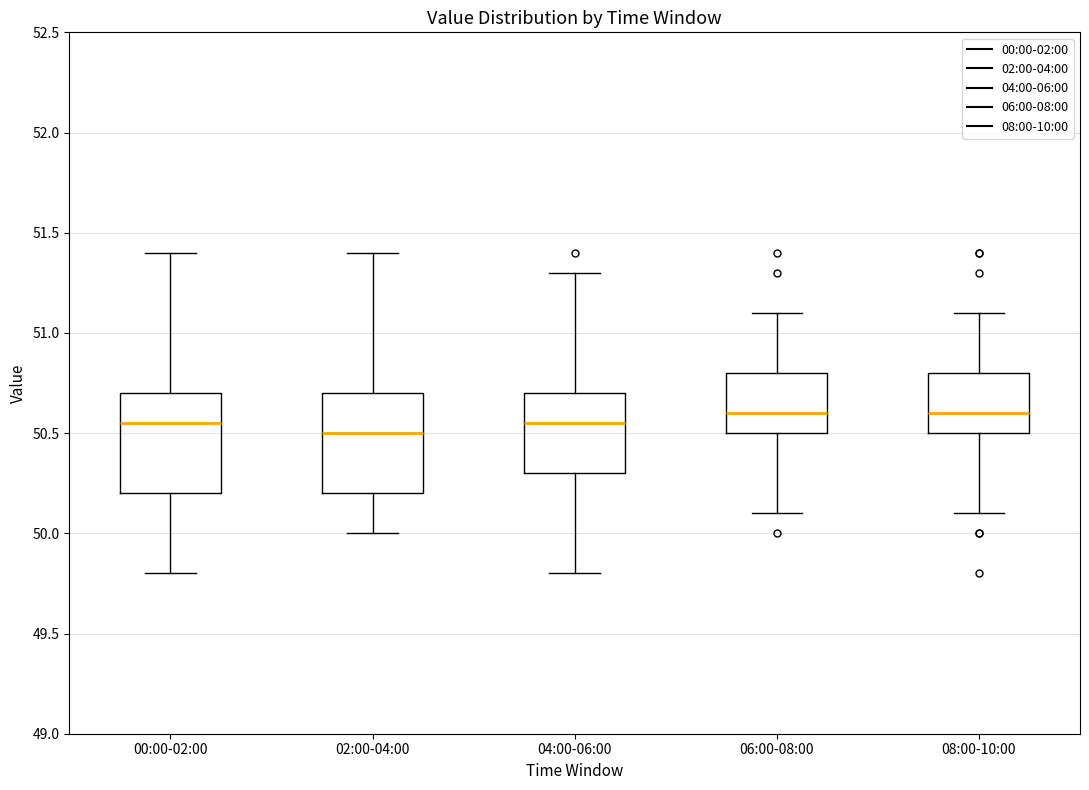

Reading left to right, transcribe this box plot: for each box, give where its median line is, the range the box spans, and where its two whiskers end, as read against the y-axis. The values are not printed on the chart, so give them approximately, as read against the axis.

00:00-02:00: median 50.55, box 50.20 to 50.70, whiskers 49.80 to 51.40
02:00-04:00: median 50.50, box 50.20 to 50.70, whiskers 50.00 to 51.40
04:00-06:00: median 50.55, box 50.30 to 50.70, whiskers 49.80 to 51.30
06:00-08:00: median 50.60, box 50.50 to 50.80, whiskers 50.10 to 51.10
08:00-10:00: median 50.60, box 50.50 to 50.80, whiskers 50.10 to 51.10